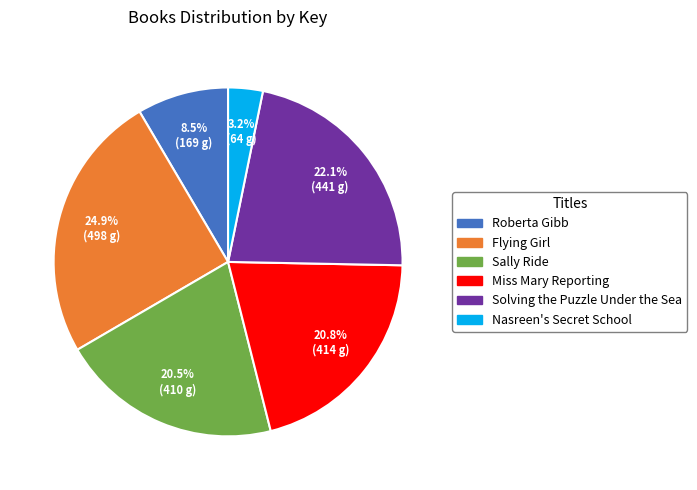

Combined, do Roberta Gibb and Nasreen's Secret School account for over 50%?

No